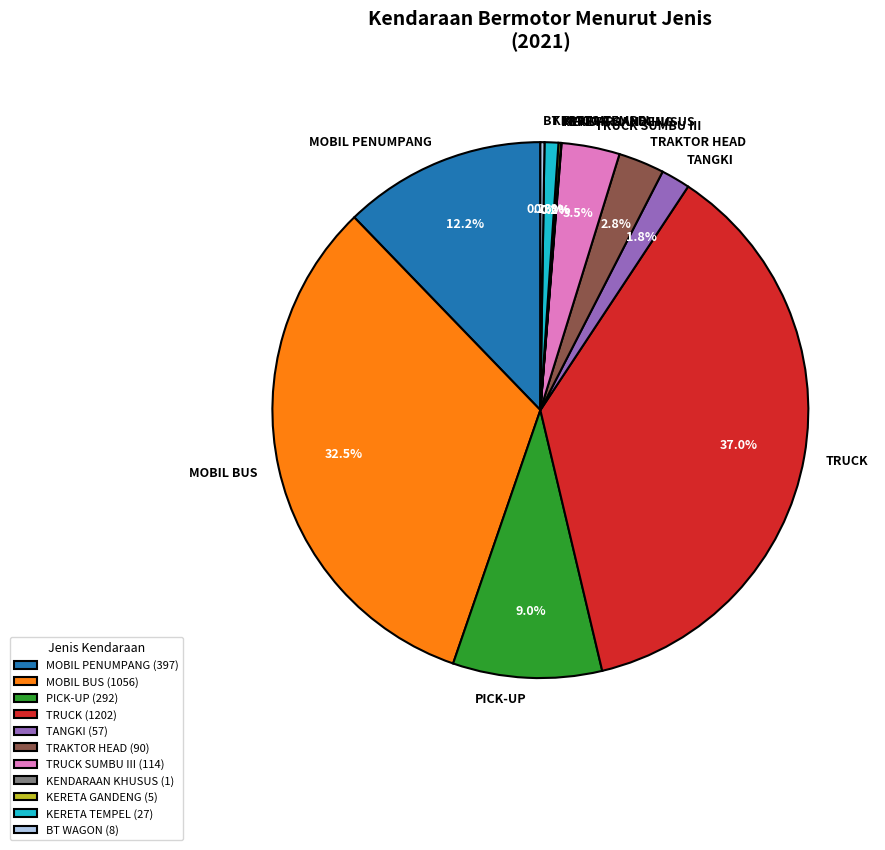

To the nearest percent, what is the average slice percentage?

9%